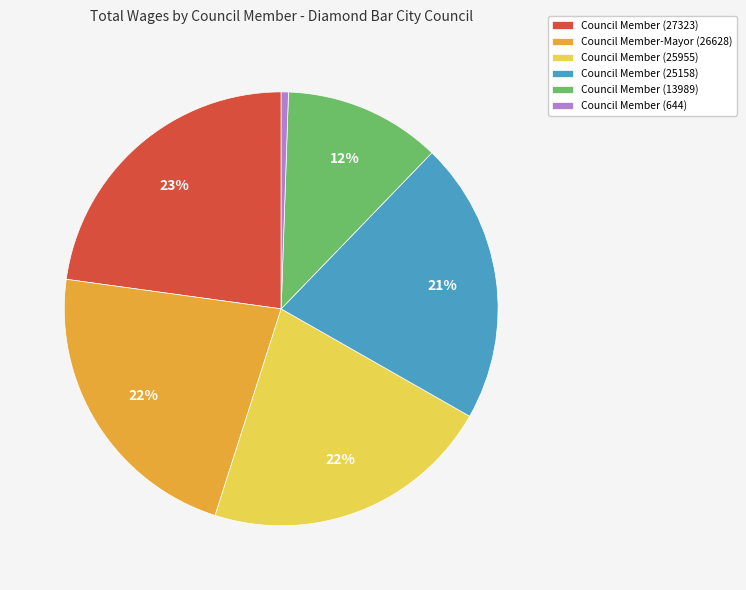

Is it true that Council Member (25955) is 22% of the pie?

True